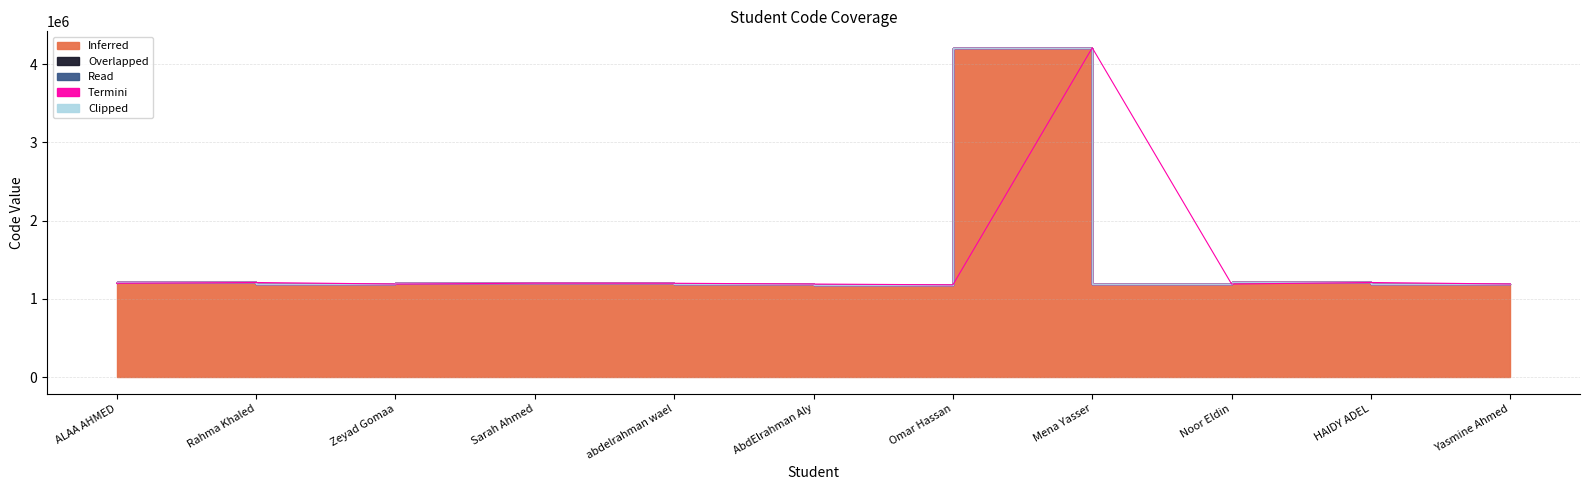

How many distinct data groups are displayed?

5